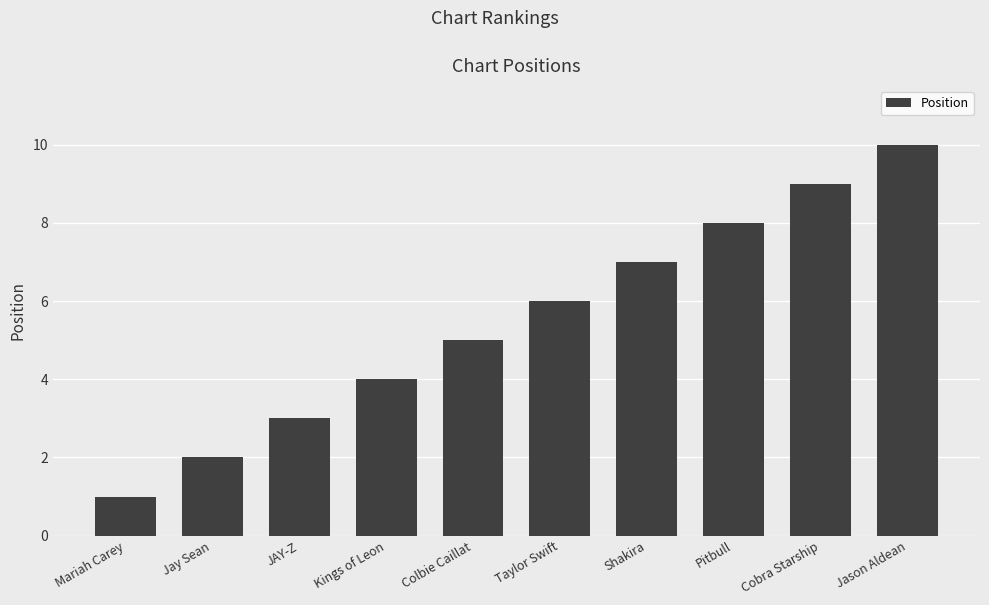

What value does the data have at Cobra Starship?

9